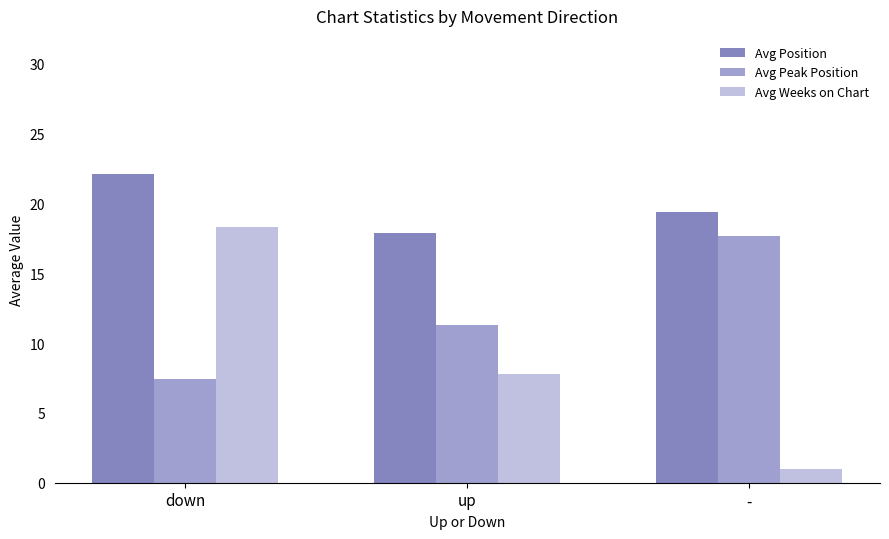

What is the average value of the Avg Peak Position series?

12.1